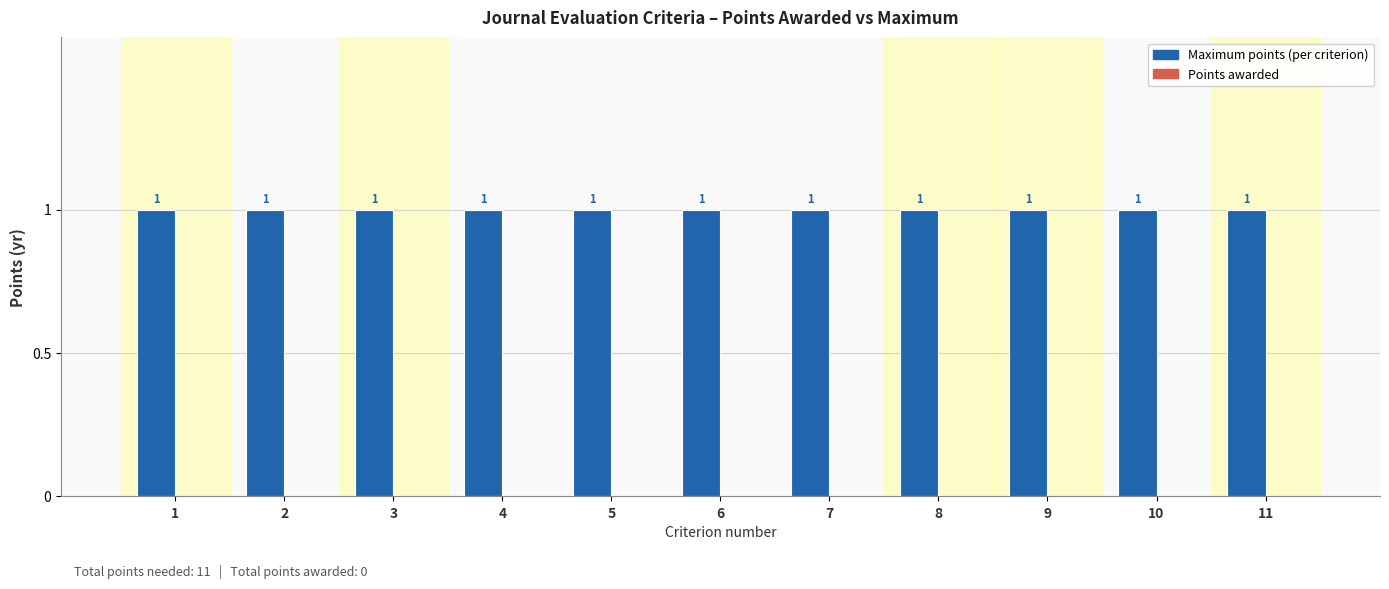

Reading left to right, transcribe all the data shown in this chart.

Maximum points: 1	1	1	1	1	1	1	1	1	1	1
Points awarded: 0	0	0	0	0	0	0	0	0	0	0